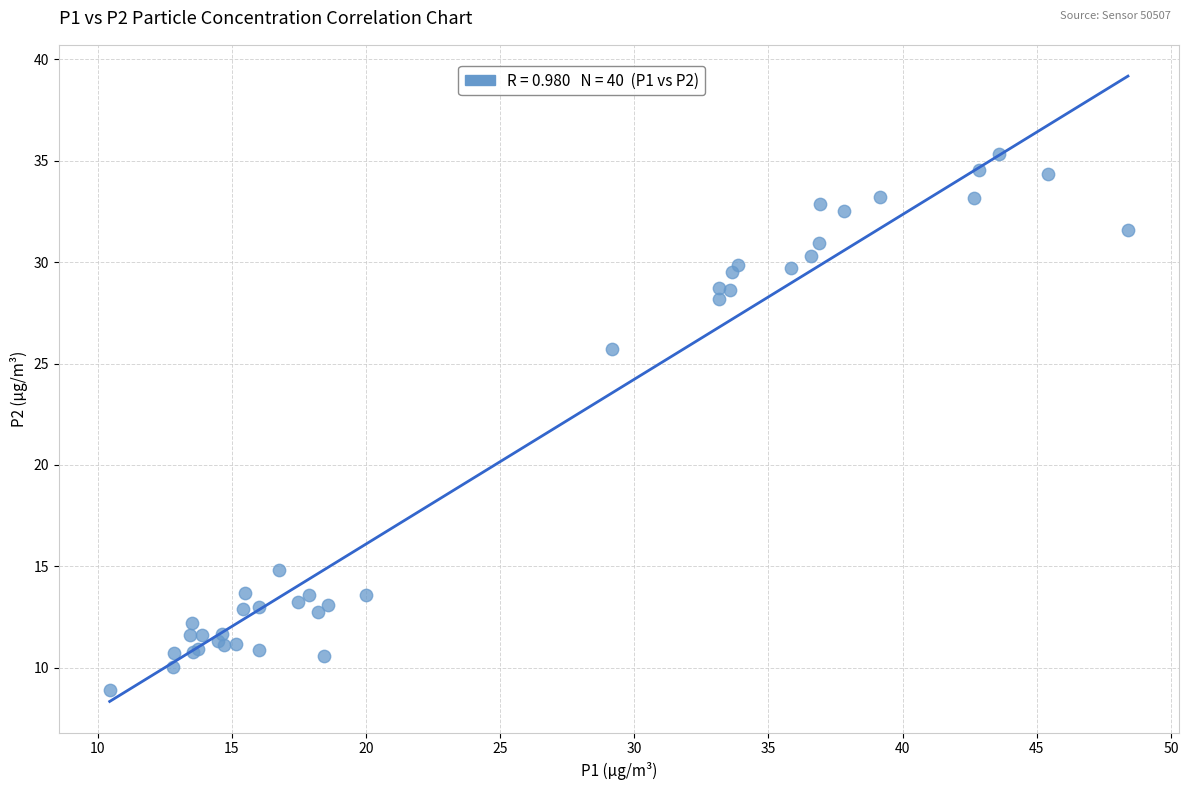

What Y value in the scatter plot is closest to 22?

25.7